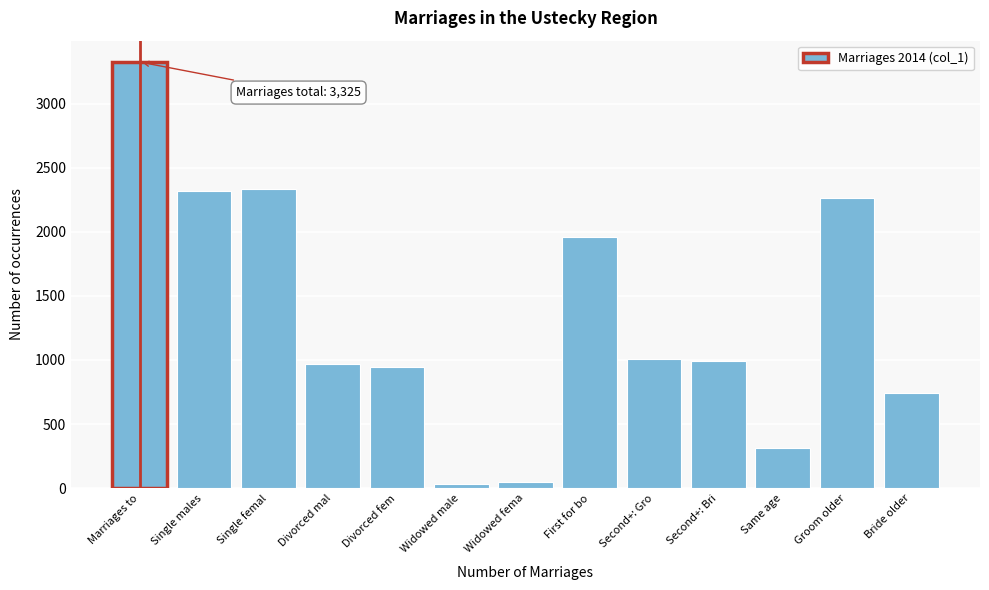

Reading right to left, what are all the values shown in this chart?

746	2266	313	993	1008	1959	50	36	943	972	2332	2317	3325